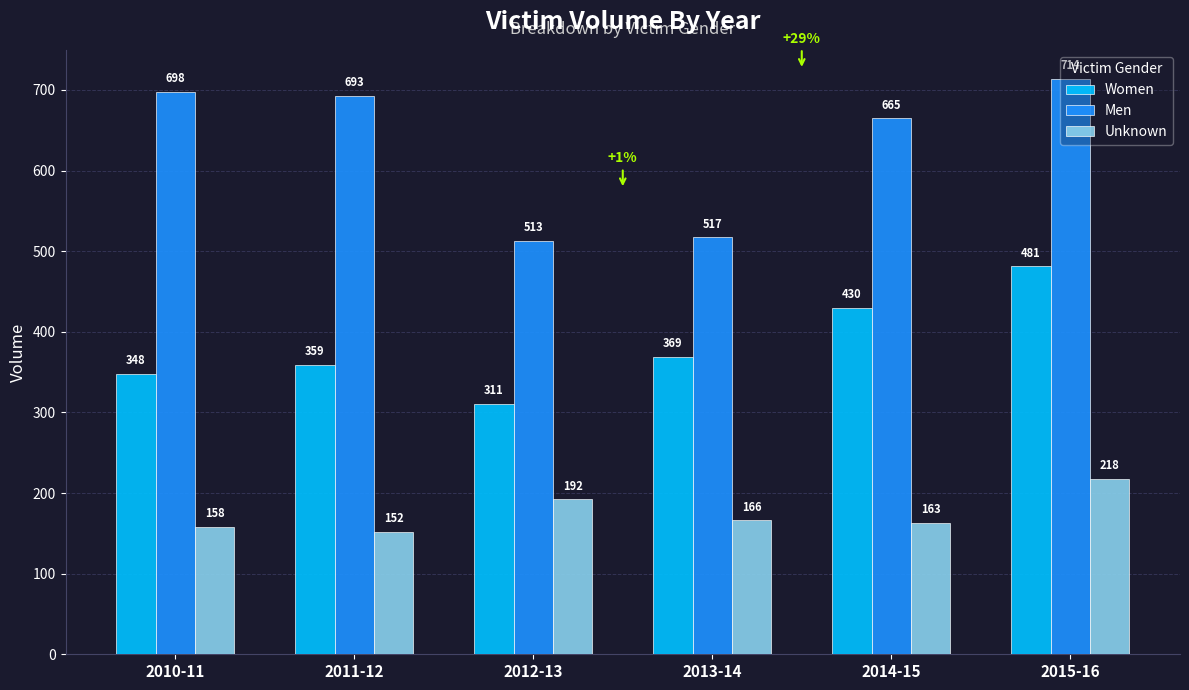

At 2014-15, list the series in order from largest to smallest.

Men, Women, Unknown